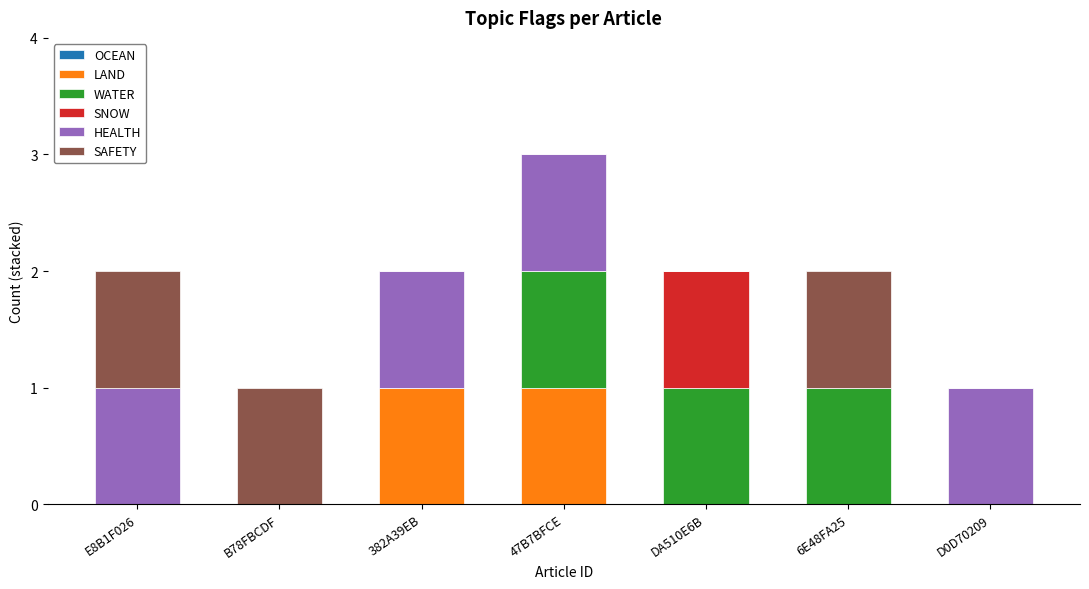

Does the chart contain stacked bars?

Yes